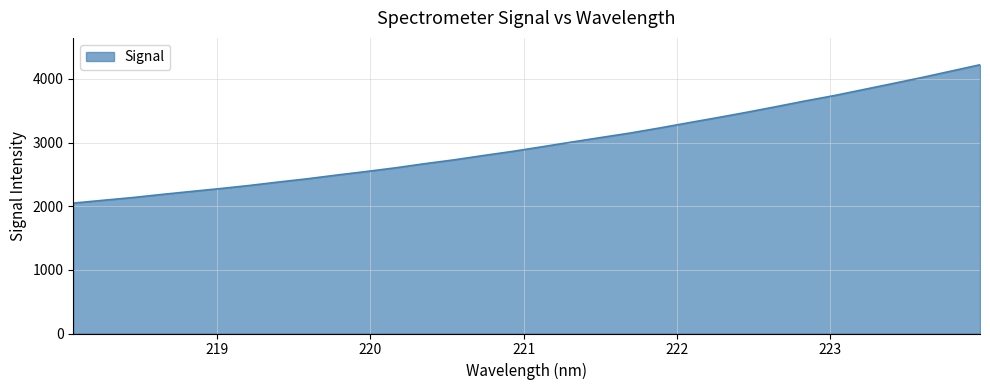

What is the minimum value shown in the chart?

2048.5